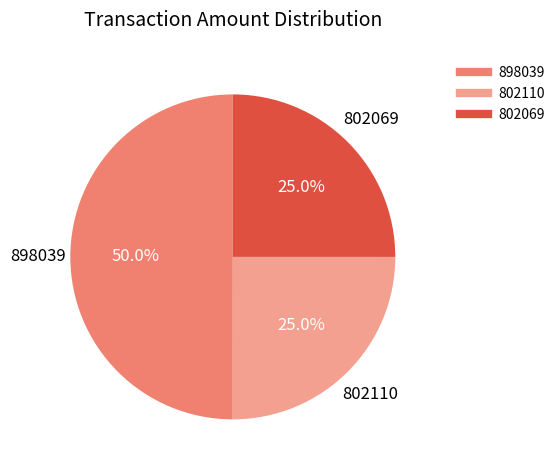

What is the ratio of the value at 802110 to the value at 802069?

1.0